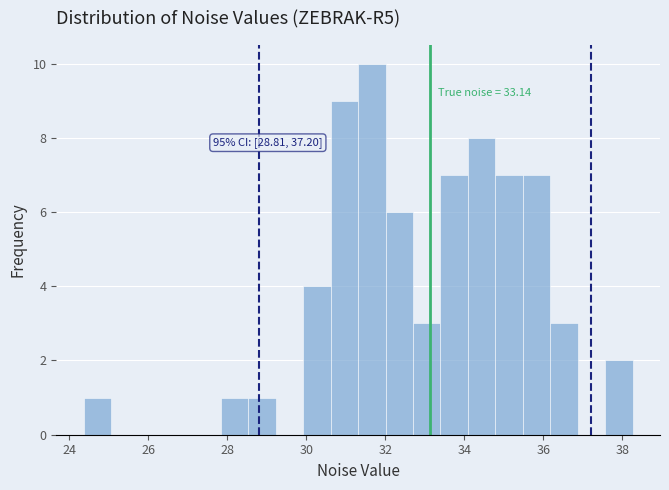

Around what value on the x-axis is the tallest bar? Give the approximate position of its centre, as read against the axis.

31.6